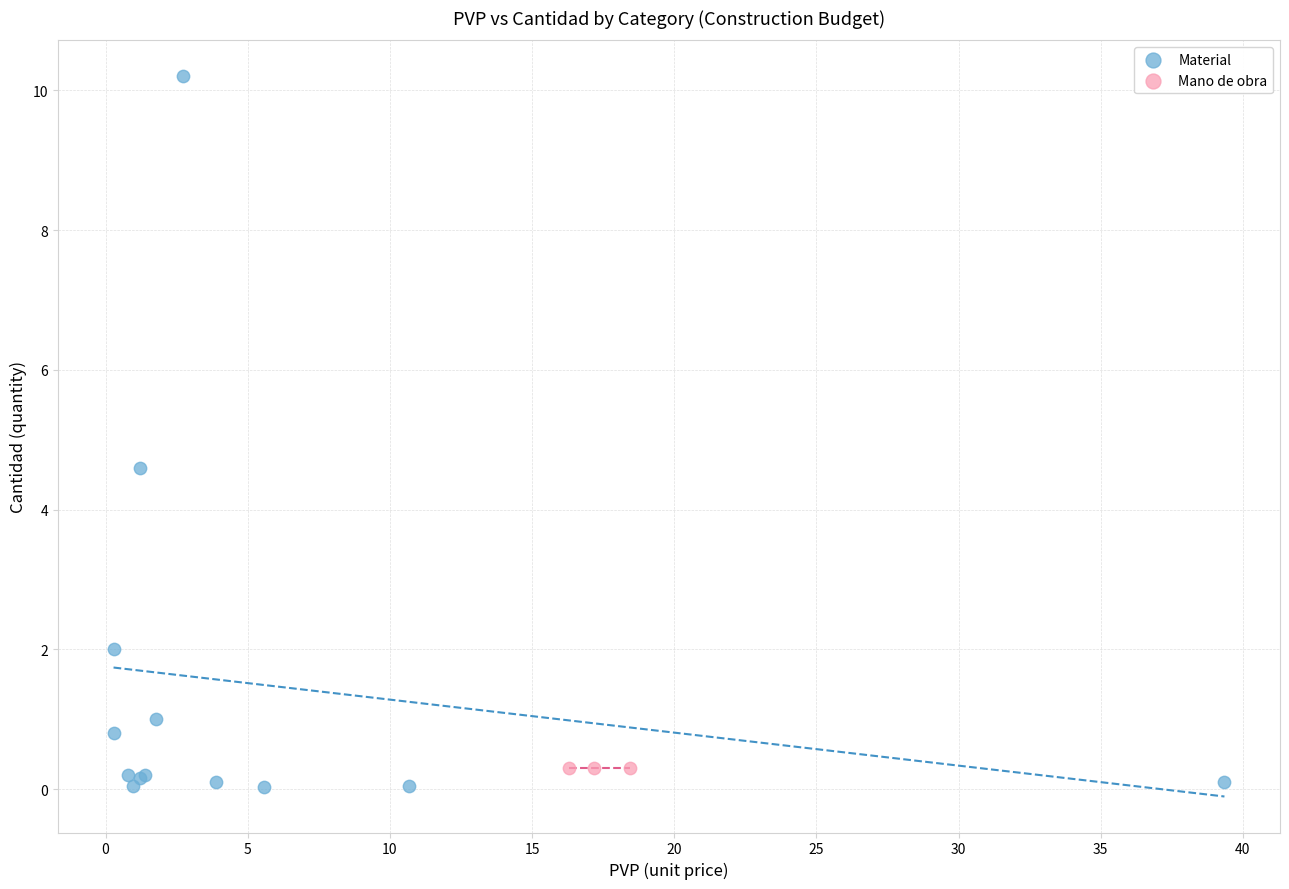

Which series reaches the maximum Y coordinate?

Material